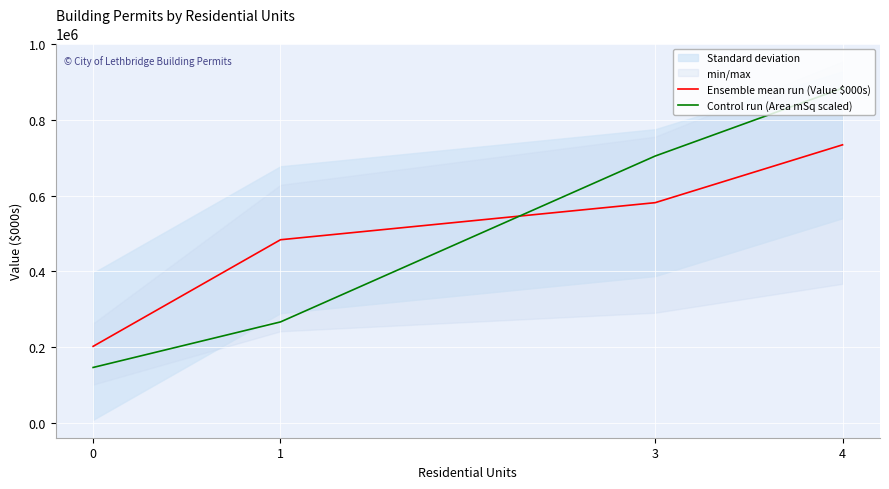

At which label does Control run (Area mSq scaled) reach its peak?

4